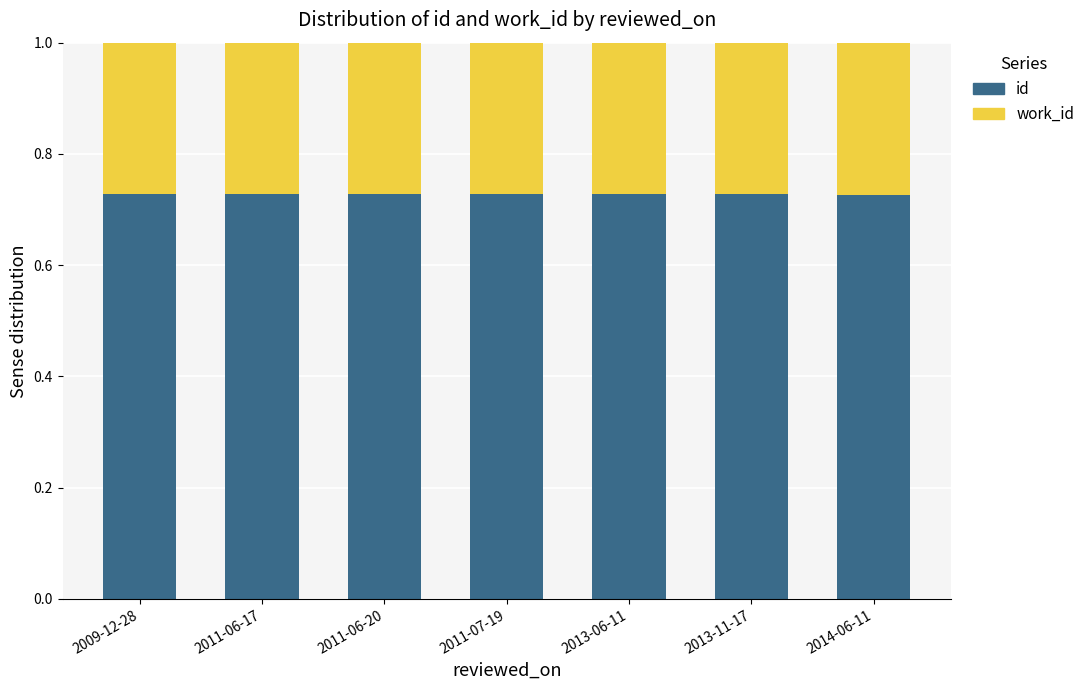

How many bars are there in total?

7